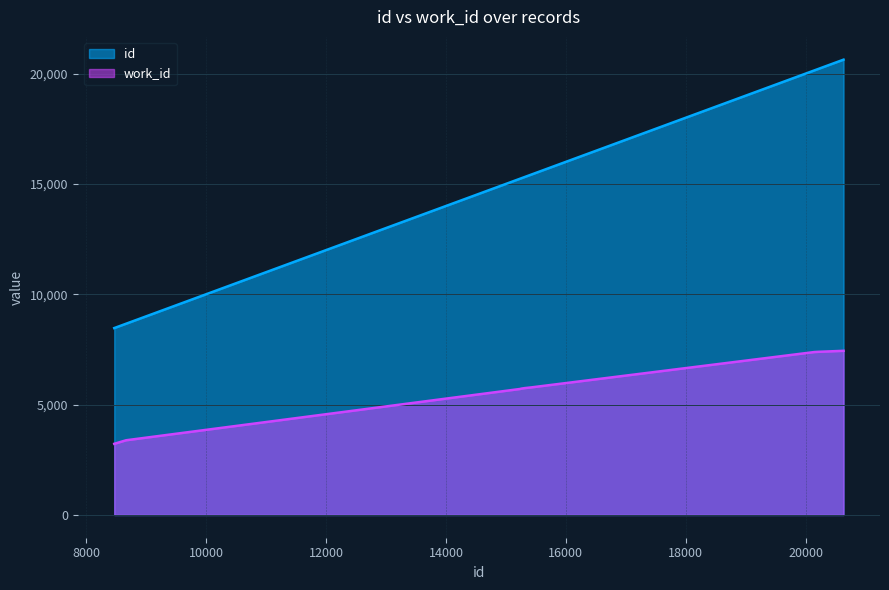

Is it true that id equals 5885 at 15428?

False